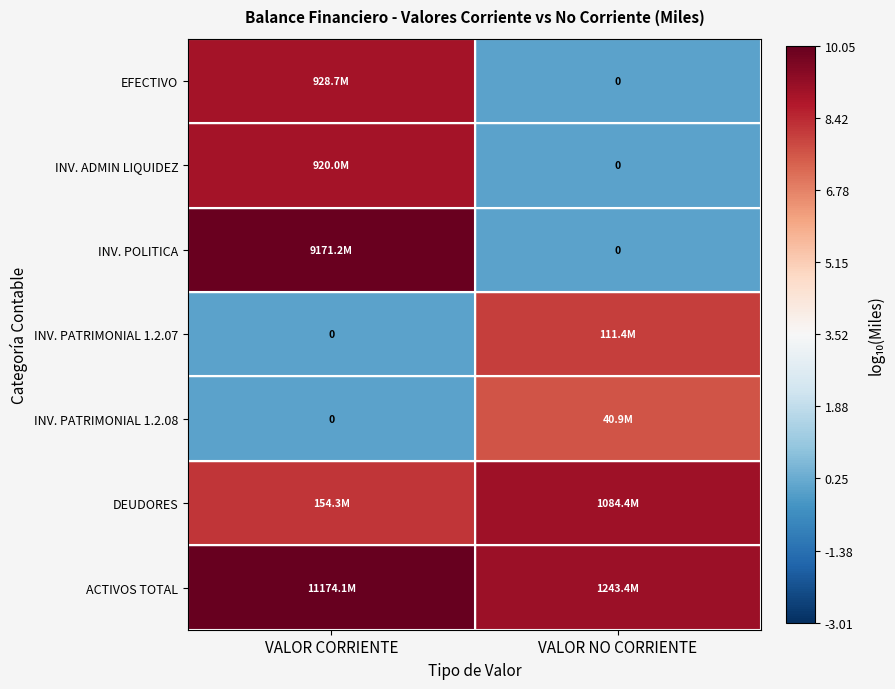

How many data points in EFECTIVO are above 8?

1